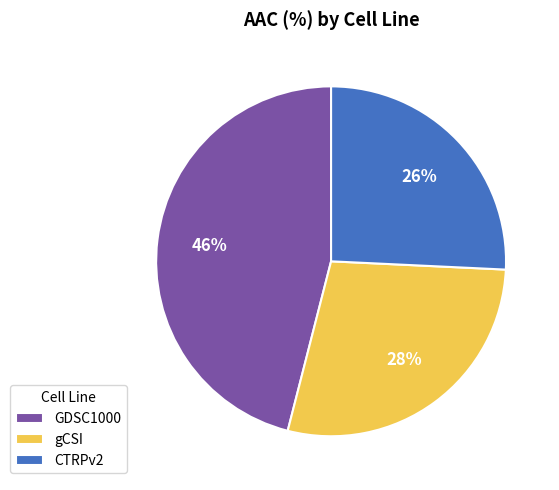

Does gCSI represent more than half of the total?

No